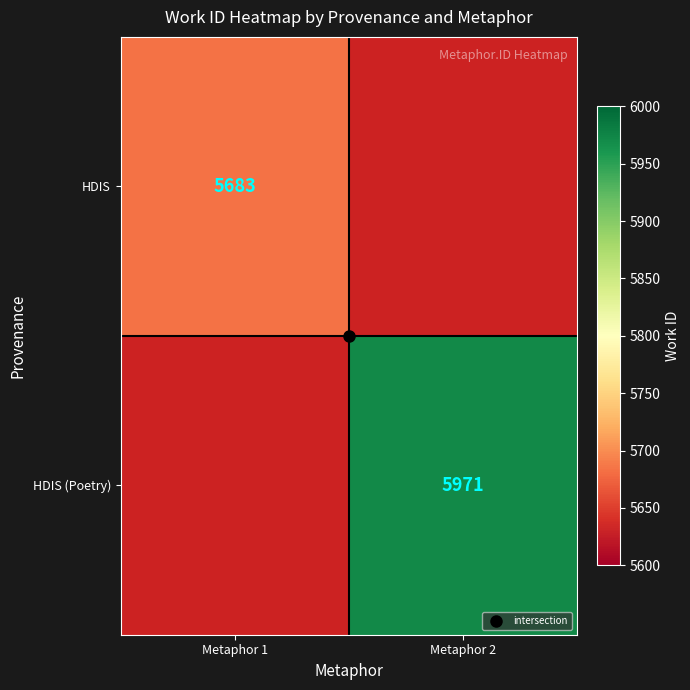

Which category has the highest value across all series?

Metaphor 2